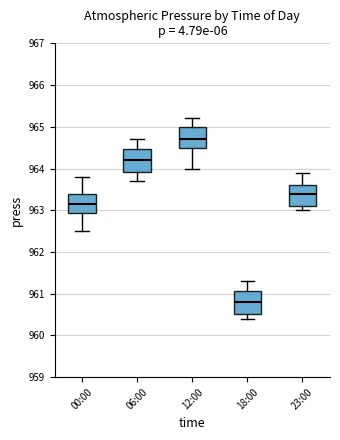

Where is the upper edge of the box for 12:00 on the y-axis? The values are not printed on the chart, so give them approximately, as read against the axis.

965.0